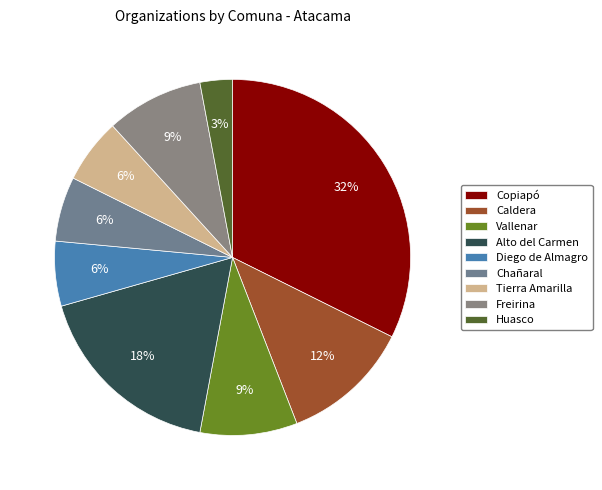

Which slice is the smallest?

Huasco